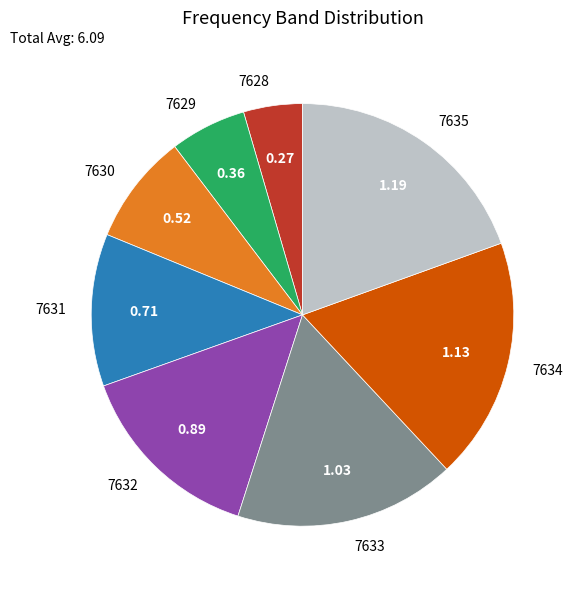

Is it true that 7635 is 1% of the pie?

False